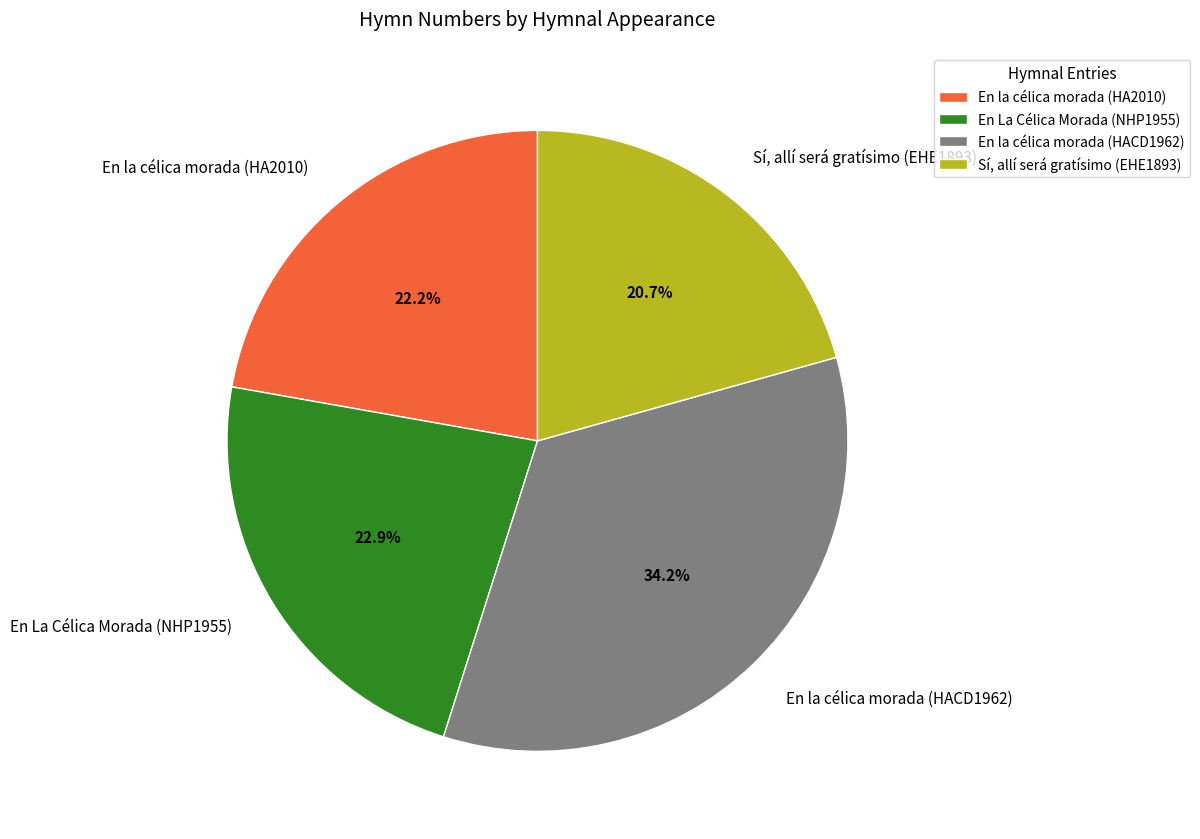

Combined, do En la célica morada (HACD1962) and En La Célica Morada (NHP1955) account for over 50%?

Yes